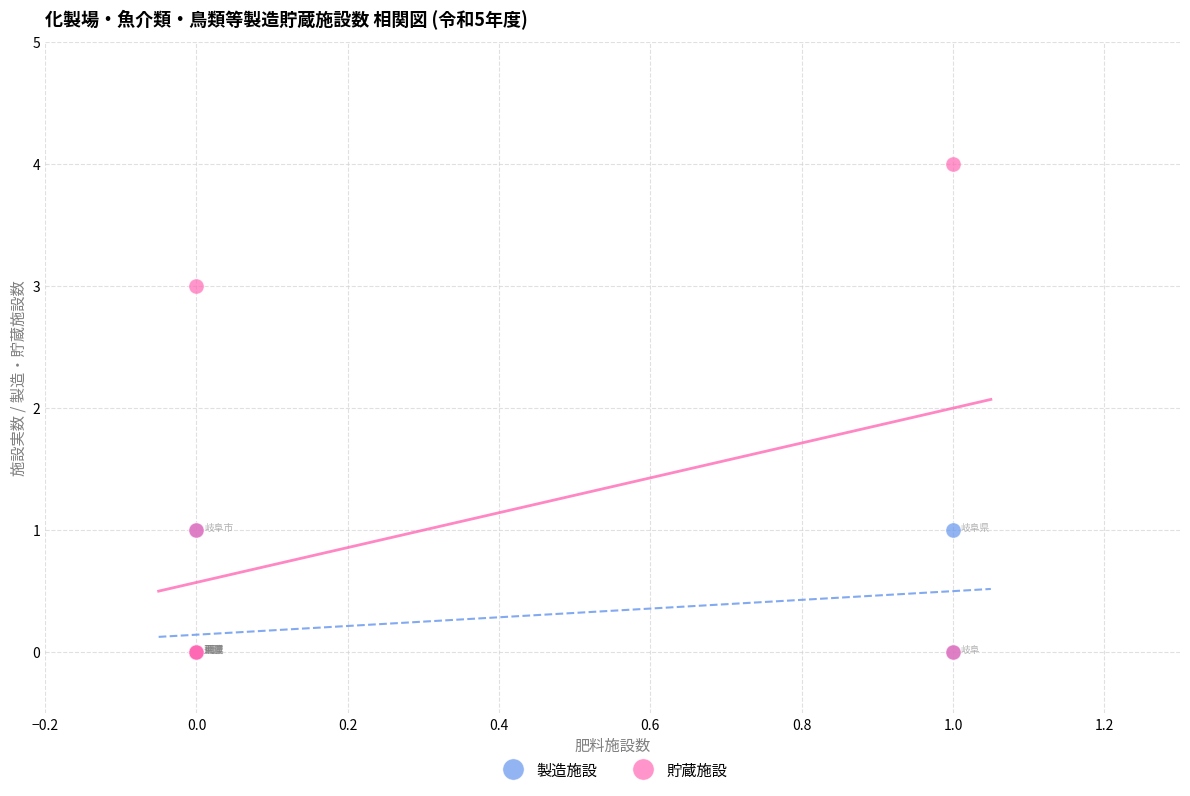

Which series contains the highest Y value?

貯蔵施設